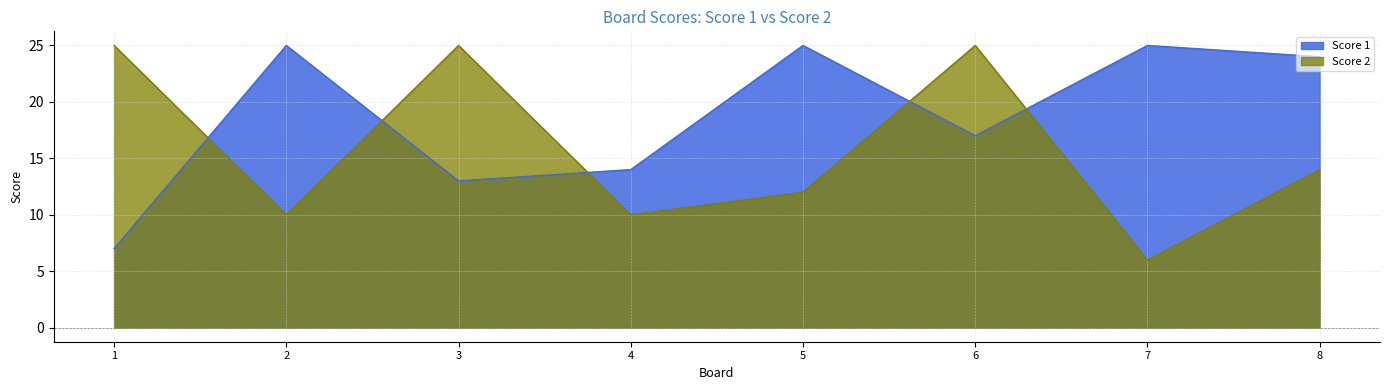

What is the difference between the second highest and second lowest values in the Score 1 series?

12